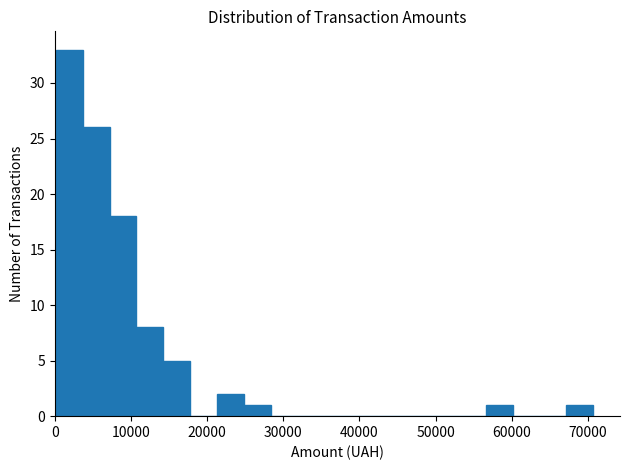

Around what value on the x-axis is the tallest bar? Give the approximate position of its centre, as read against the axis.

2000